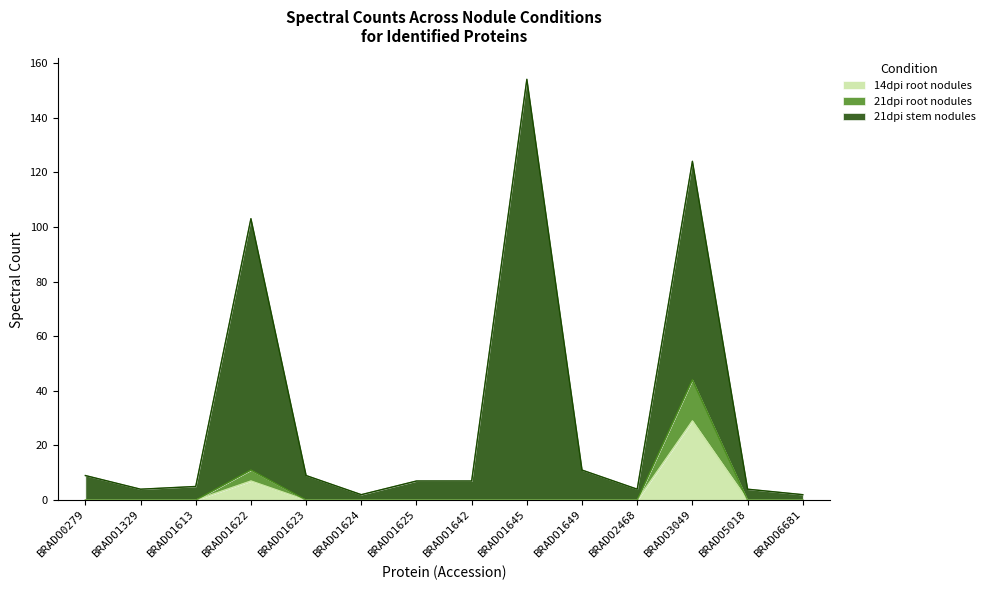

True or false: 21dpi root nodules and 14dpi root nodules intersect in this chart.

False